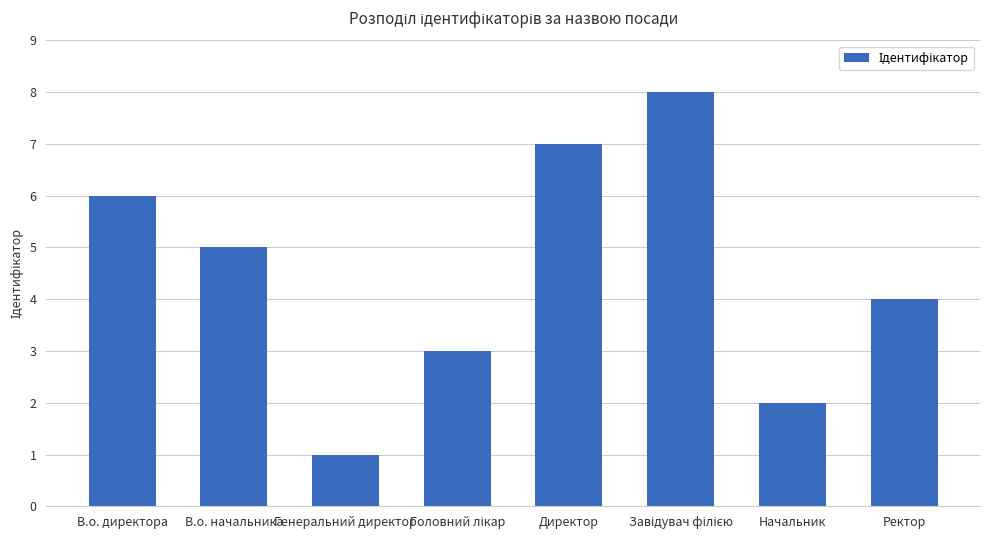

How many data points are less than 5?

4